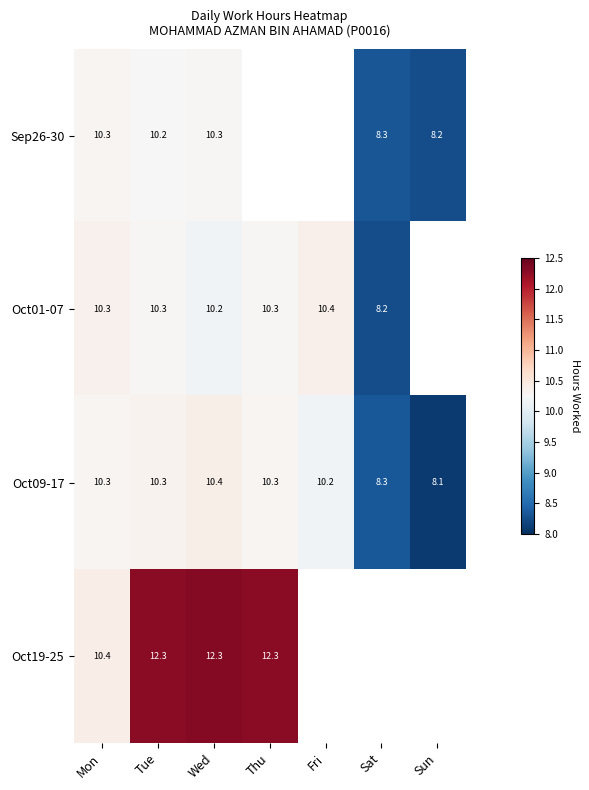

At which category is the sum across all series the highest?

Wed